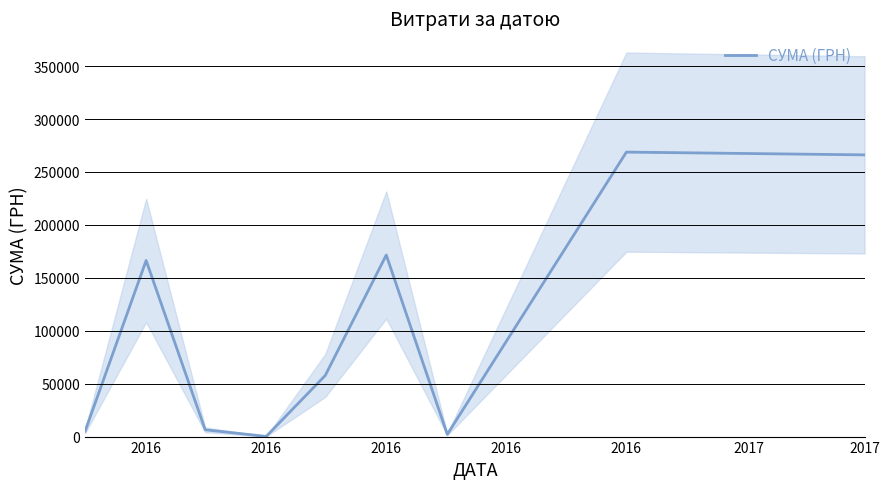

What is the label of the 3rd point from the left?

2016